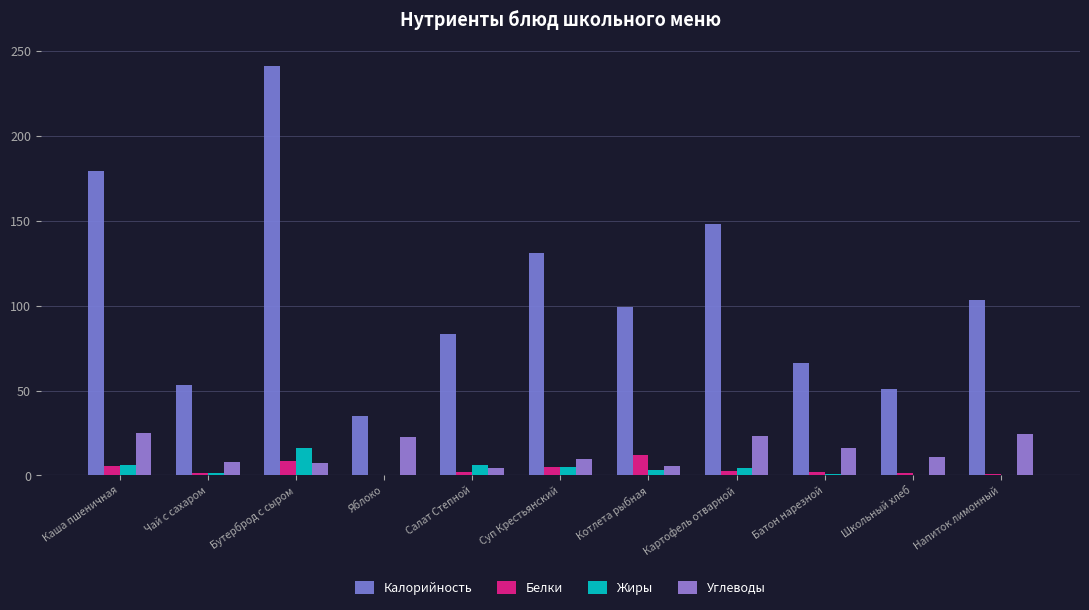

What are all the series names shown in the legend?

Калорийность, Белки, Жиры, Углеводы